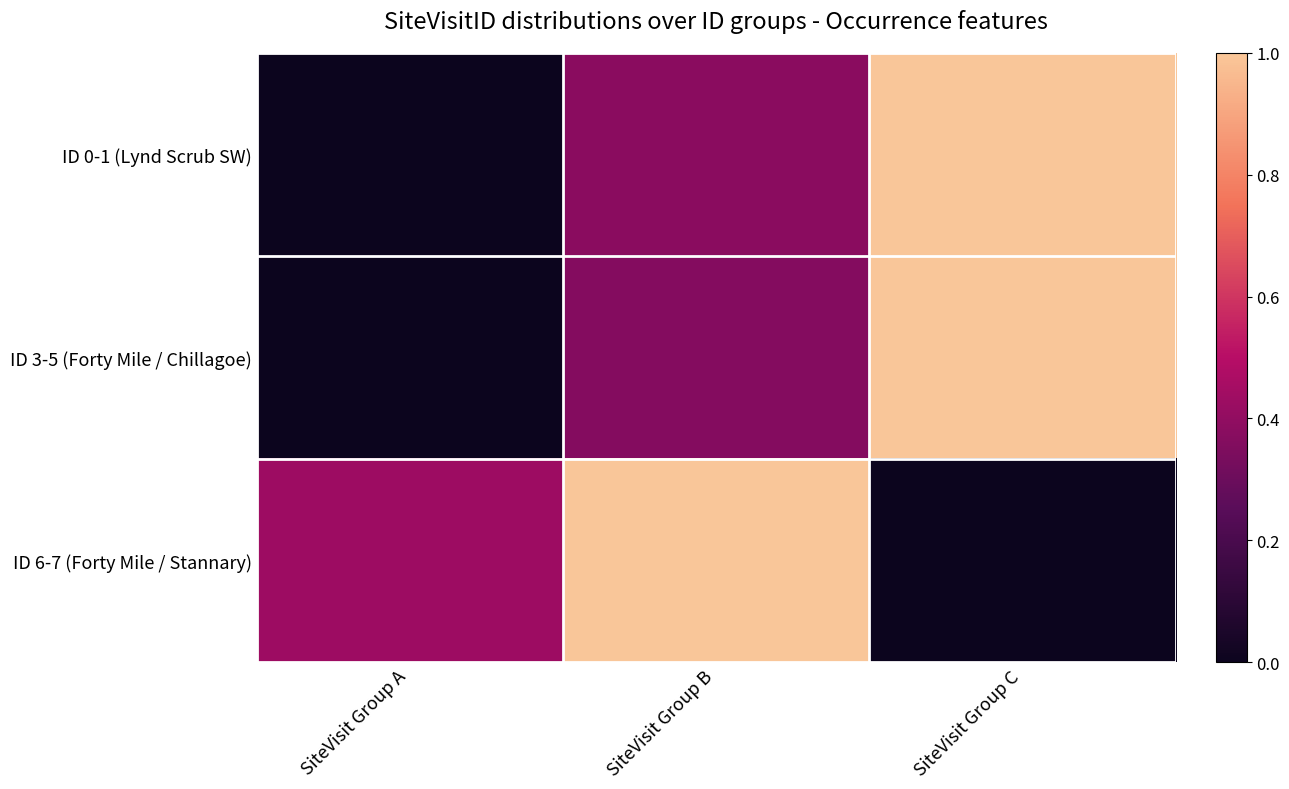

At SiteVisit Group C, list the series in order from largest to smallest.

ID 0-1 (Lynd Scrub SW), ID 3-5 (Forty Mile / Chillagoe), ID 6-7 (Forty Mile / Stannary)